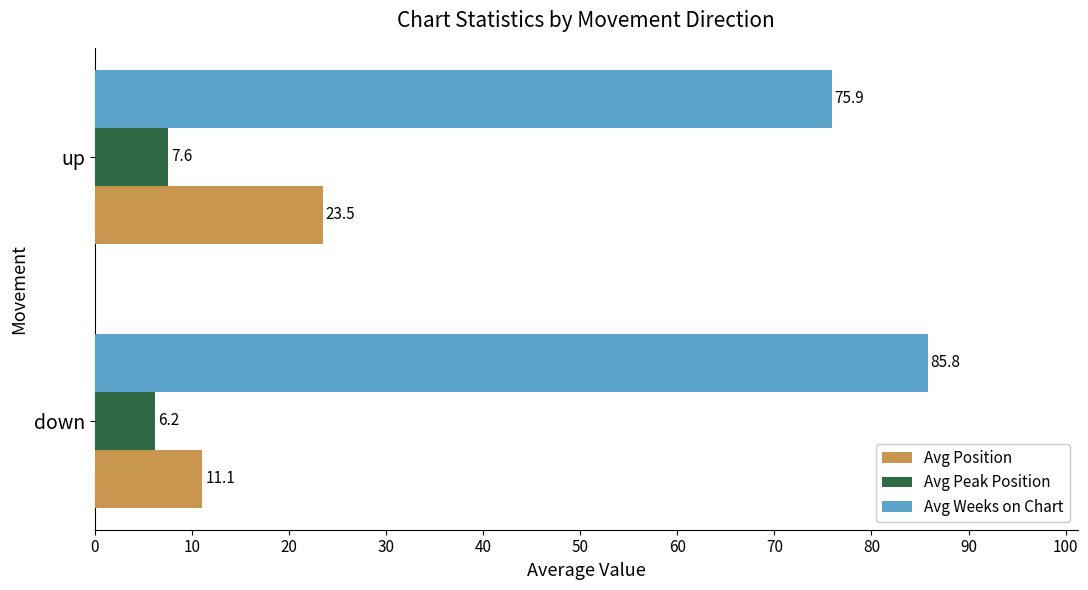

What is the sum of all Avg Weeks on Chart values?

161.7